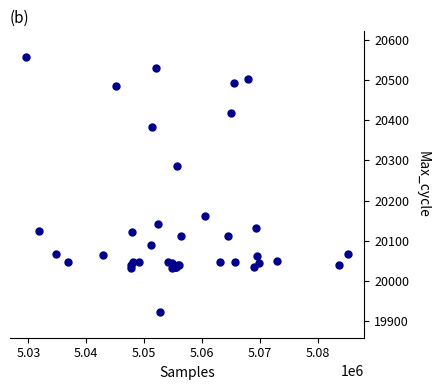

What Y value in the scatter plot is closest to 20240?

20285